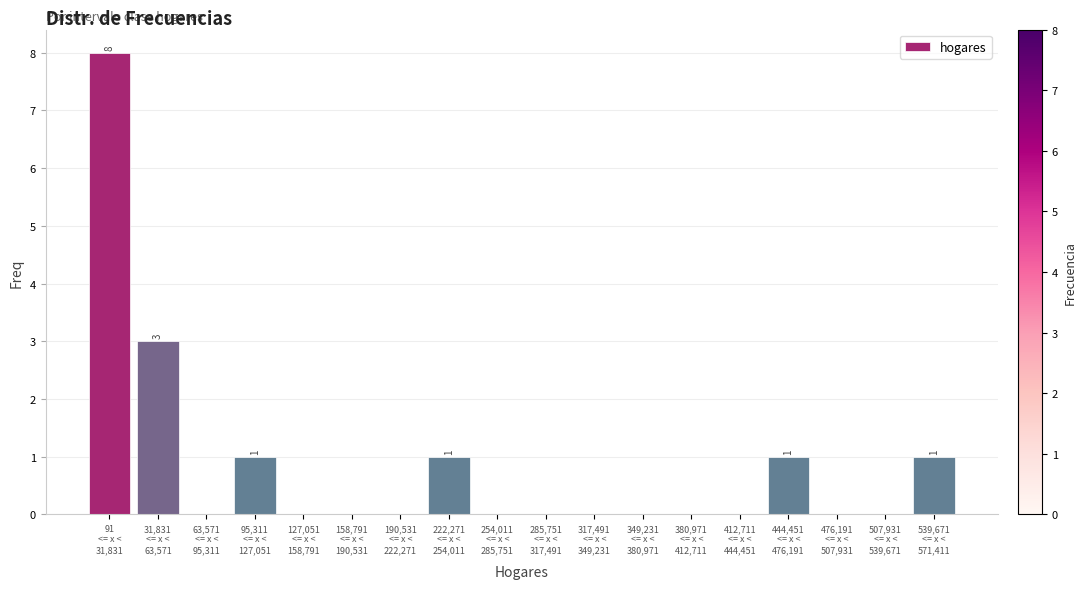

What is the sum of all values?

15